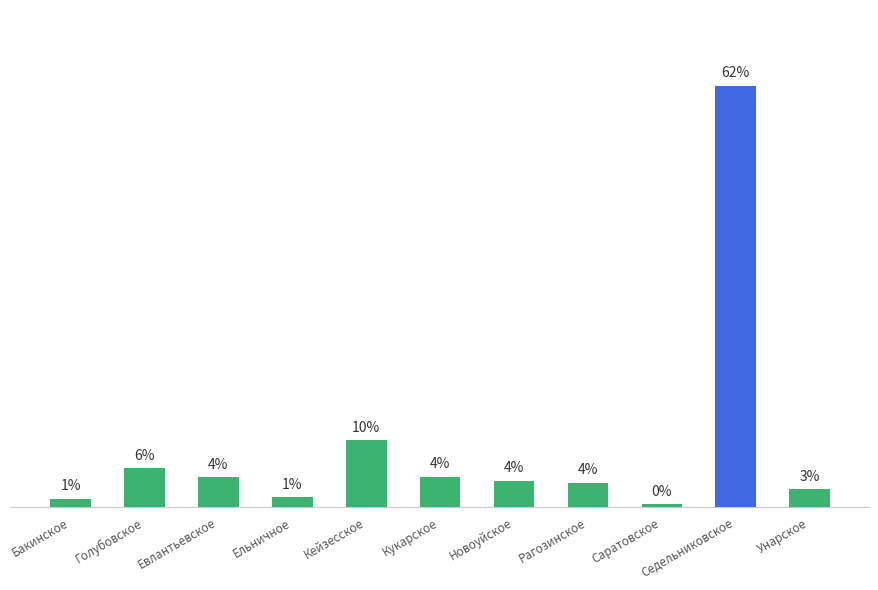

What is the label of the 9th bar from the right?

Евлантьевское